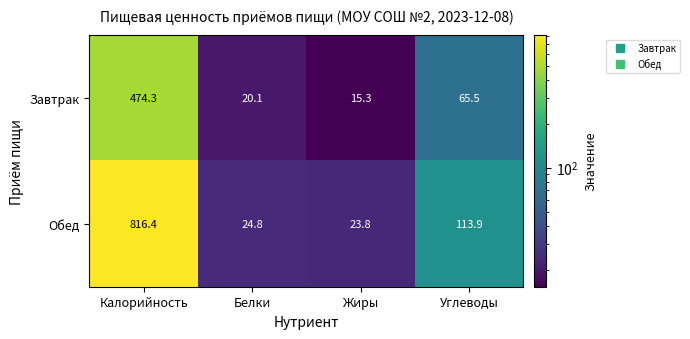

The value of Обед at Жиры is 23.8. True or false?

True